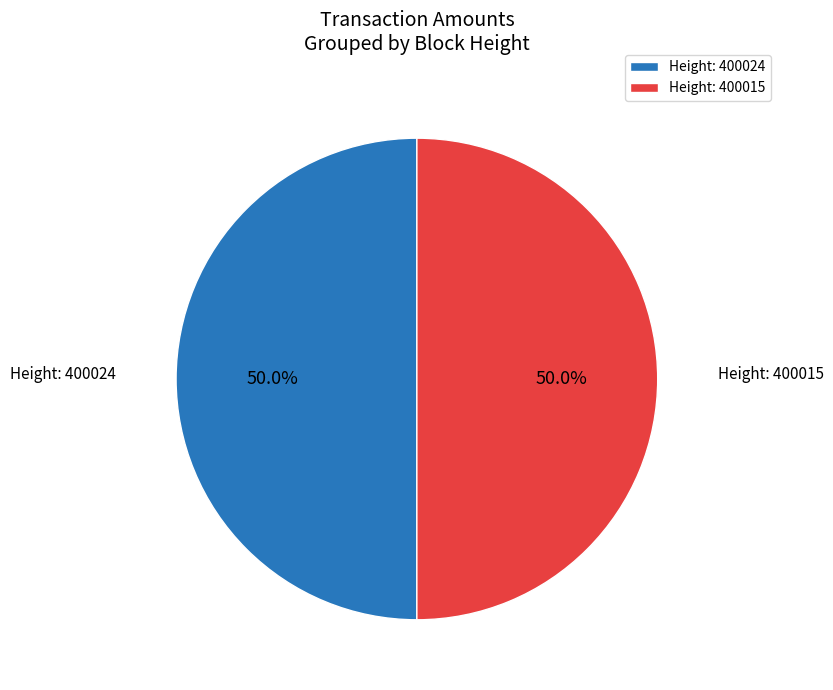

Combined, do Height: 400015 and Height: 400024 account for over 50%?

Yes